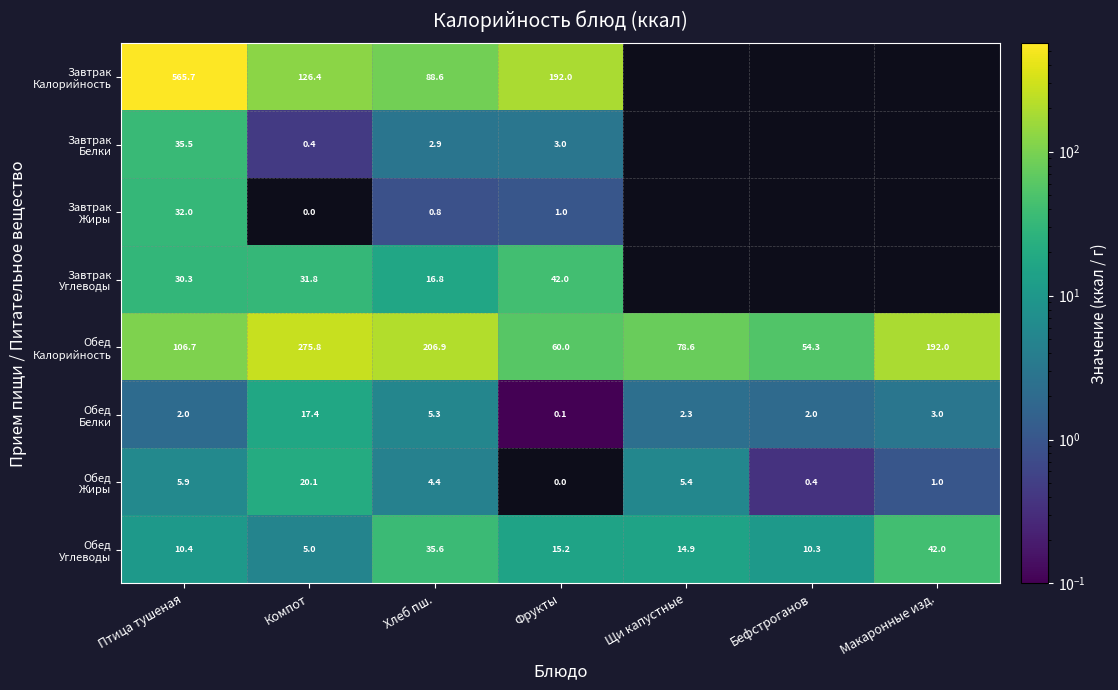

Where does the Завтрак Жиры series first go above 31?

Птица тушеная